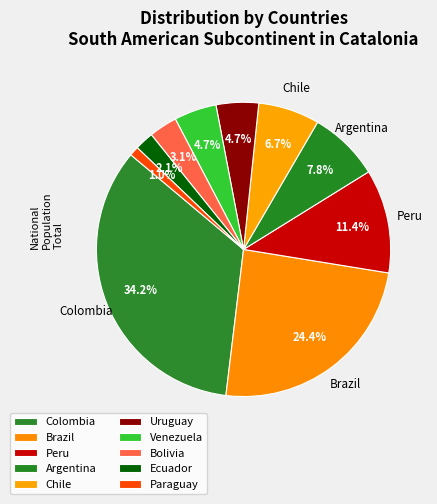

Count the number of slices in the pie.

10